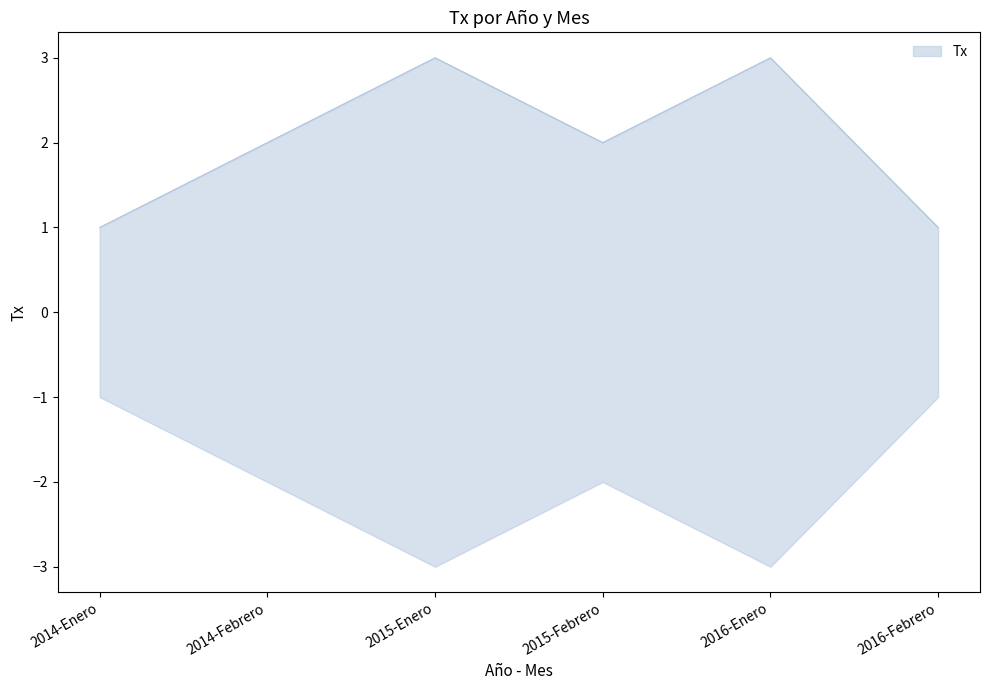

The chart shows a value of 1 at 2014-Febrero. True or false?

False